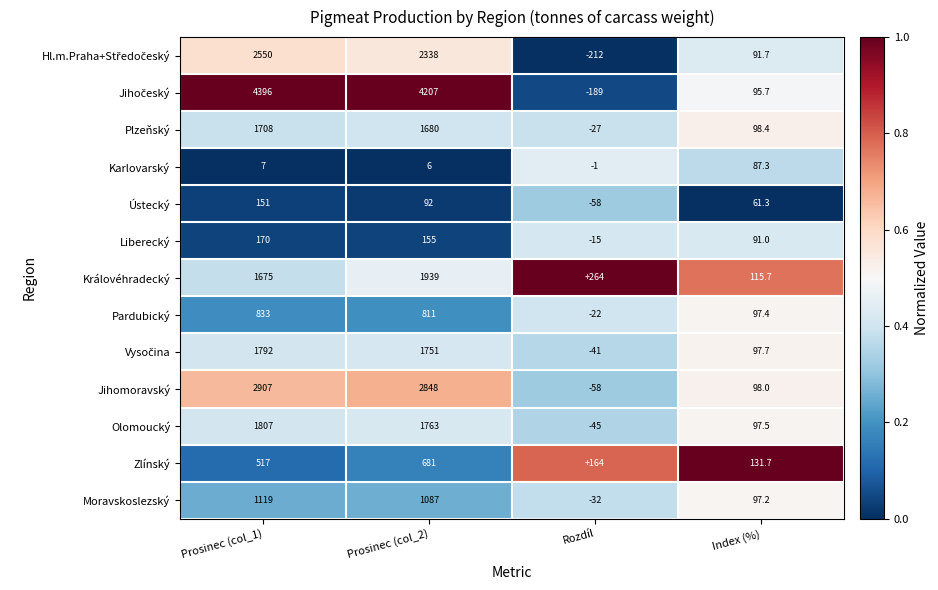

Rank the categories by Pardubický value from lowest to highest.

Rozdíl, Index (%), Prosinec (col_2), Prosinec (col_1)